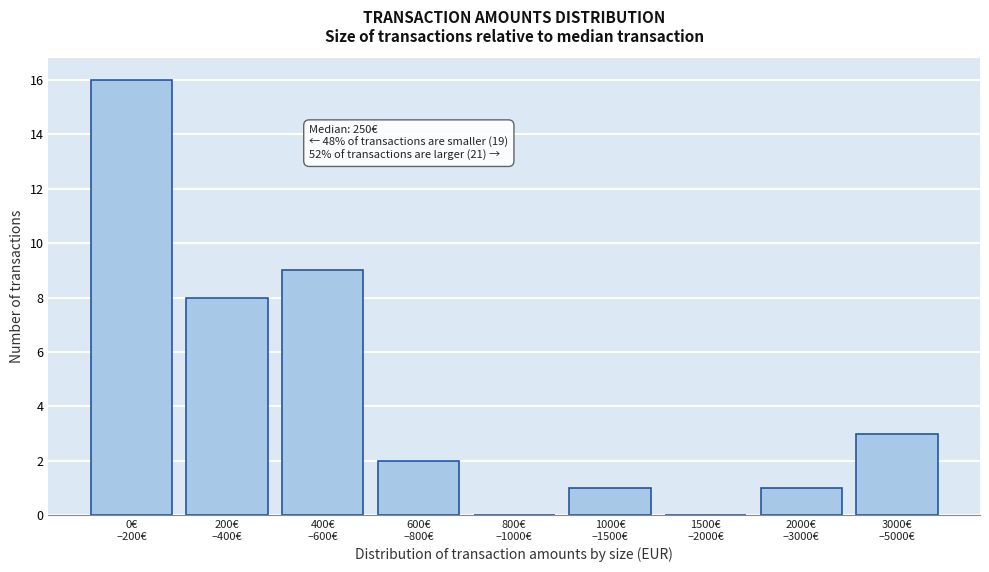

What is the greatest value displayed?

16